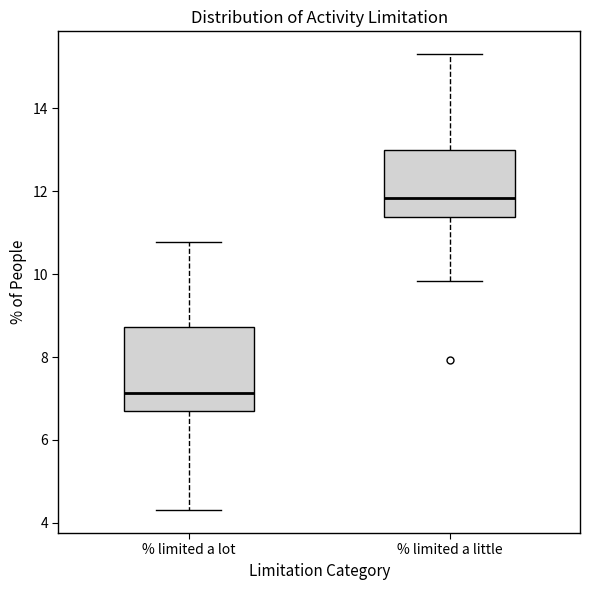

Reading left to right, read every box against the y-axis: the position of its median line, the range the box covers, and the ends of its whiskers. The values are not printed on the chart, so give them approximately, as read against the axis.

% limited a lot: median 7.2, box 6.8 to 8.8, whiskers 4.4 to 10.8
% limited a little: median 11.8, box 11.4 to 13.0, whiskers 9.8 to 15.4